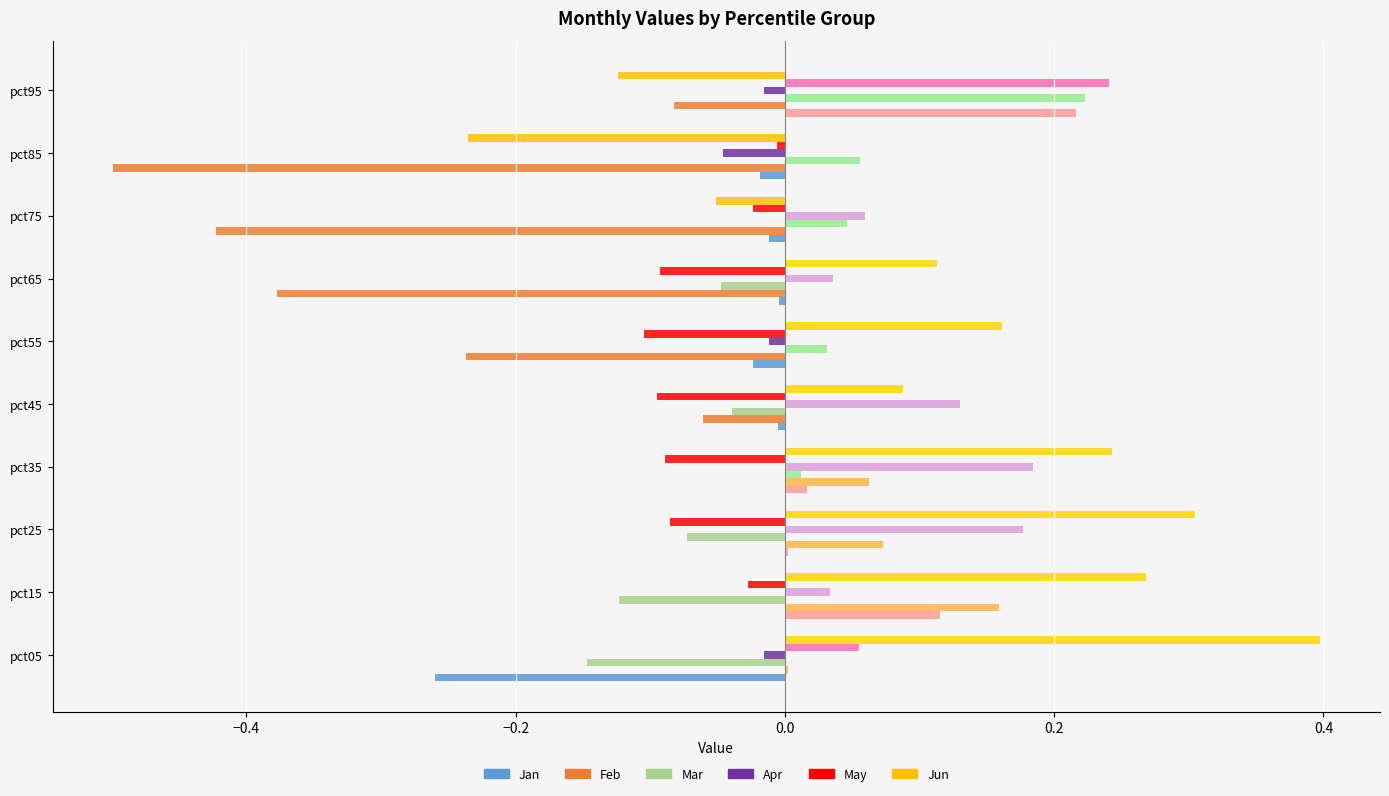

How many bars are there in each group?

6